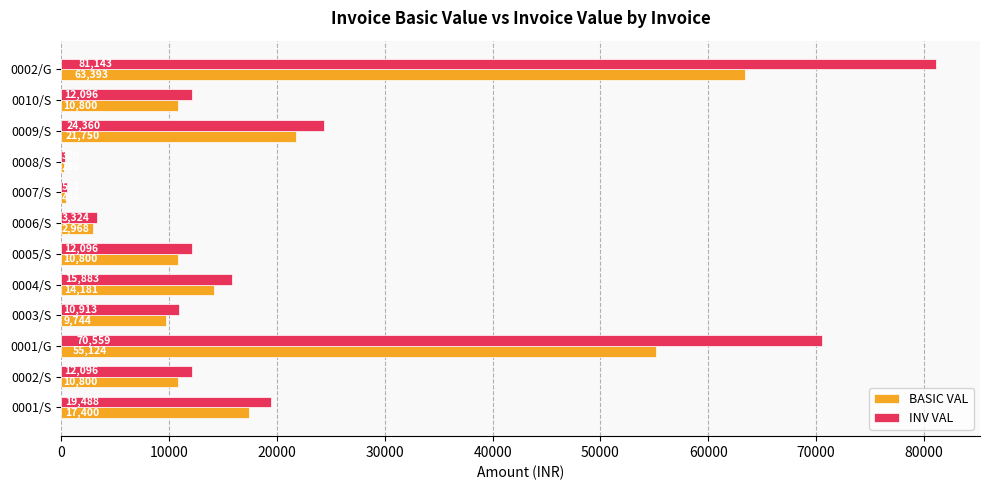

What is the difference between the maximum and minimum values in the BASIC VAL series?

63106.9